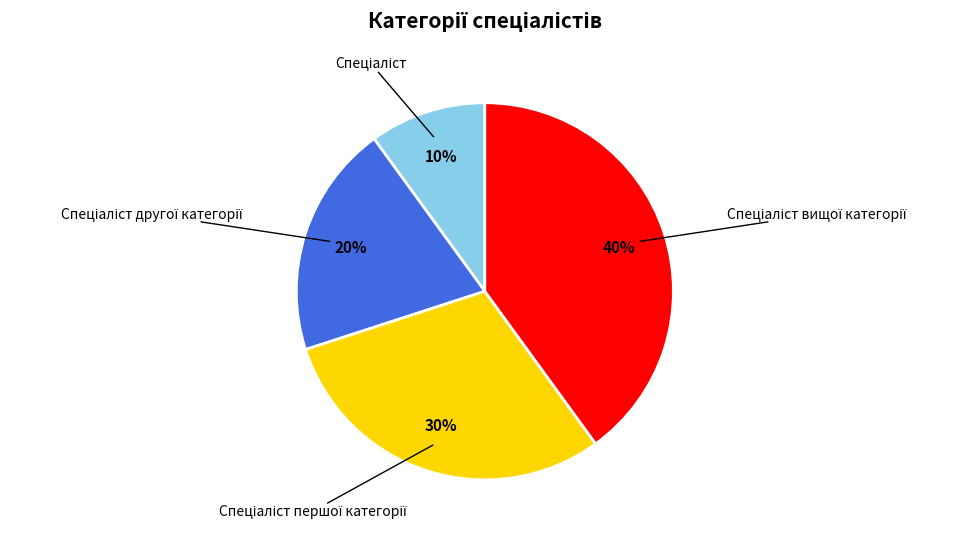

How many slices are in this pie chart?

4